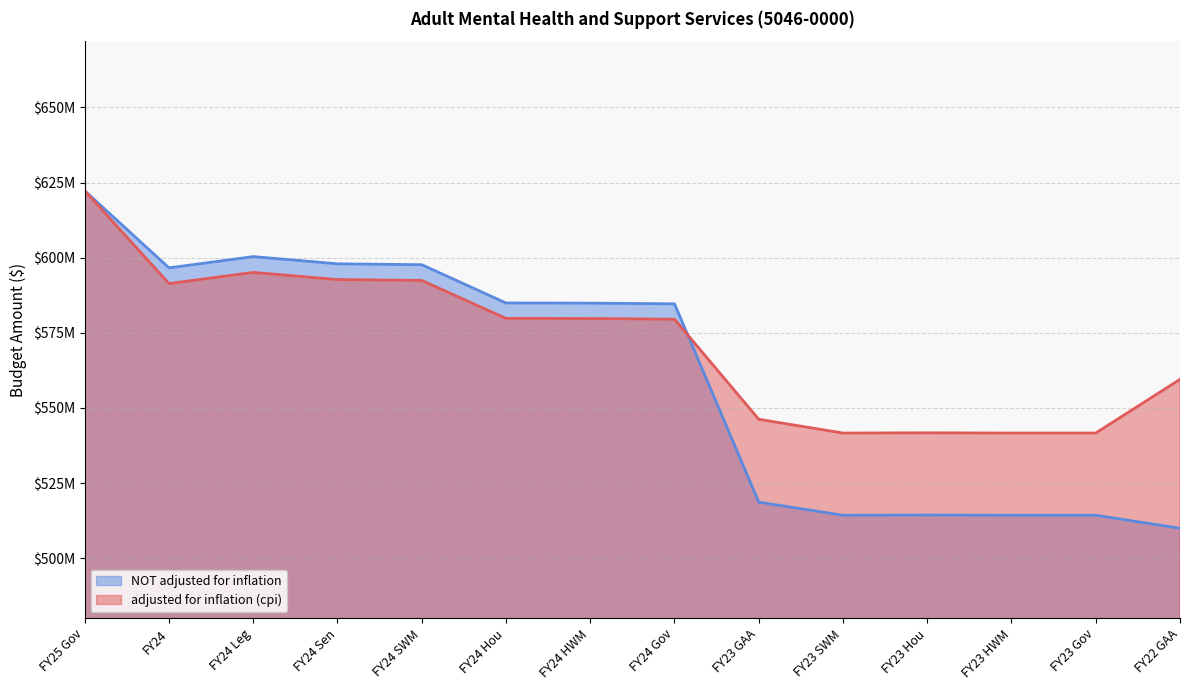

What is the difference between the maximum and second lowest values in the adjusted for inflation (cpi) series?

80629154